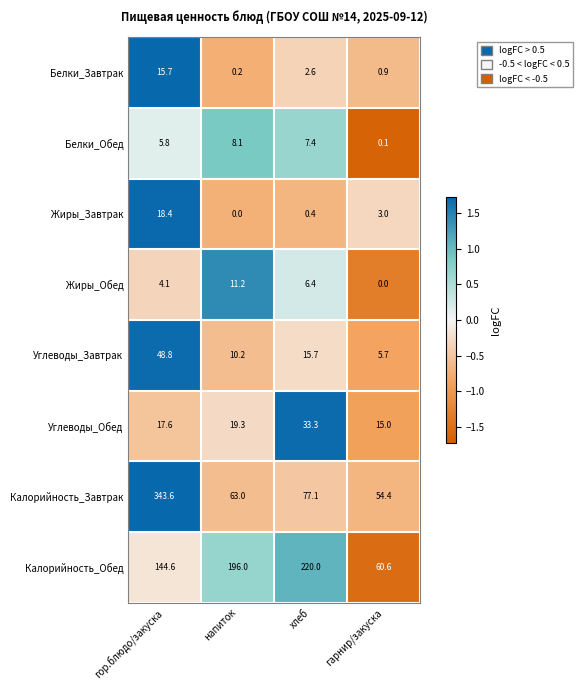

Is it true that Углеводы_Завтрак equals 15.5 at гор.блюдо/закуска?

False